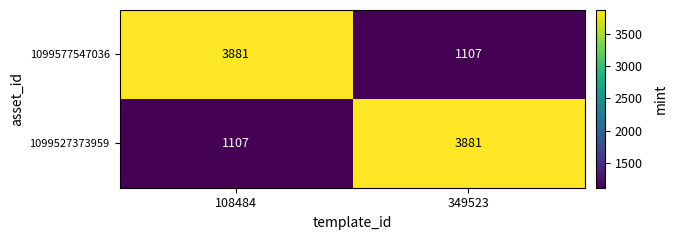

What is the spread (max minus min) of values at 349523?

2774